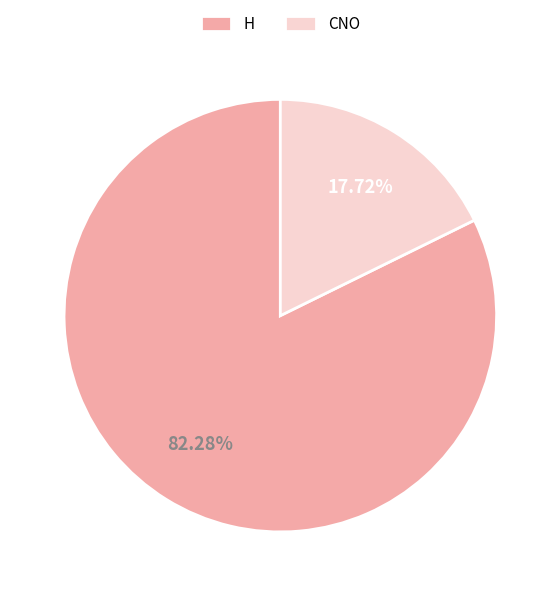

To the nearest percent, what portion does H represent?

82%